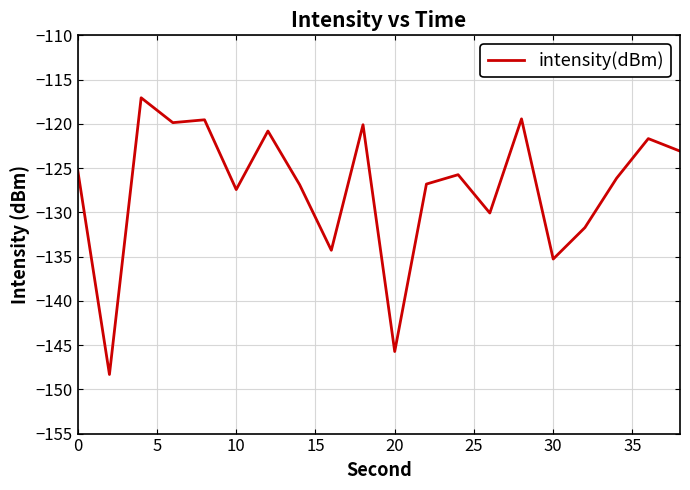

What is the minimum value shown in the chart?

-148.3